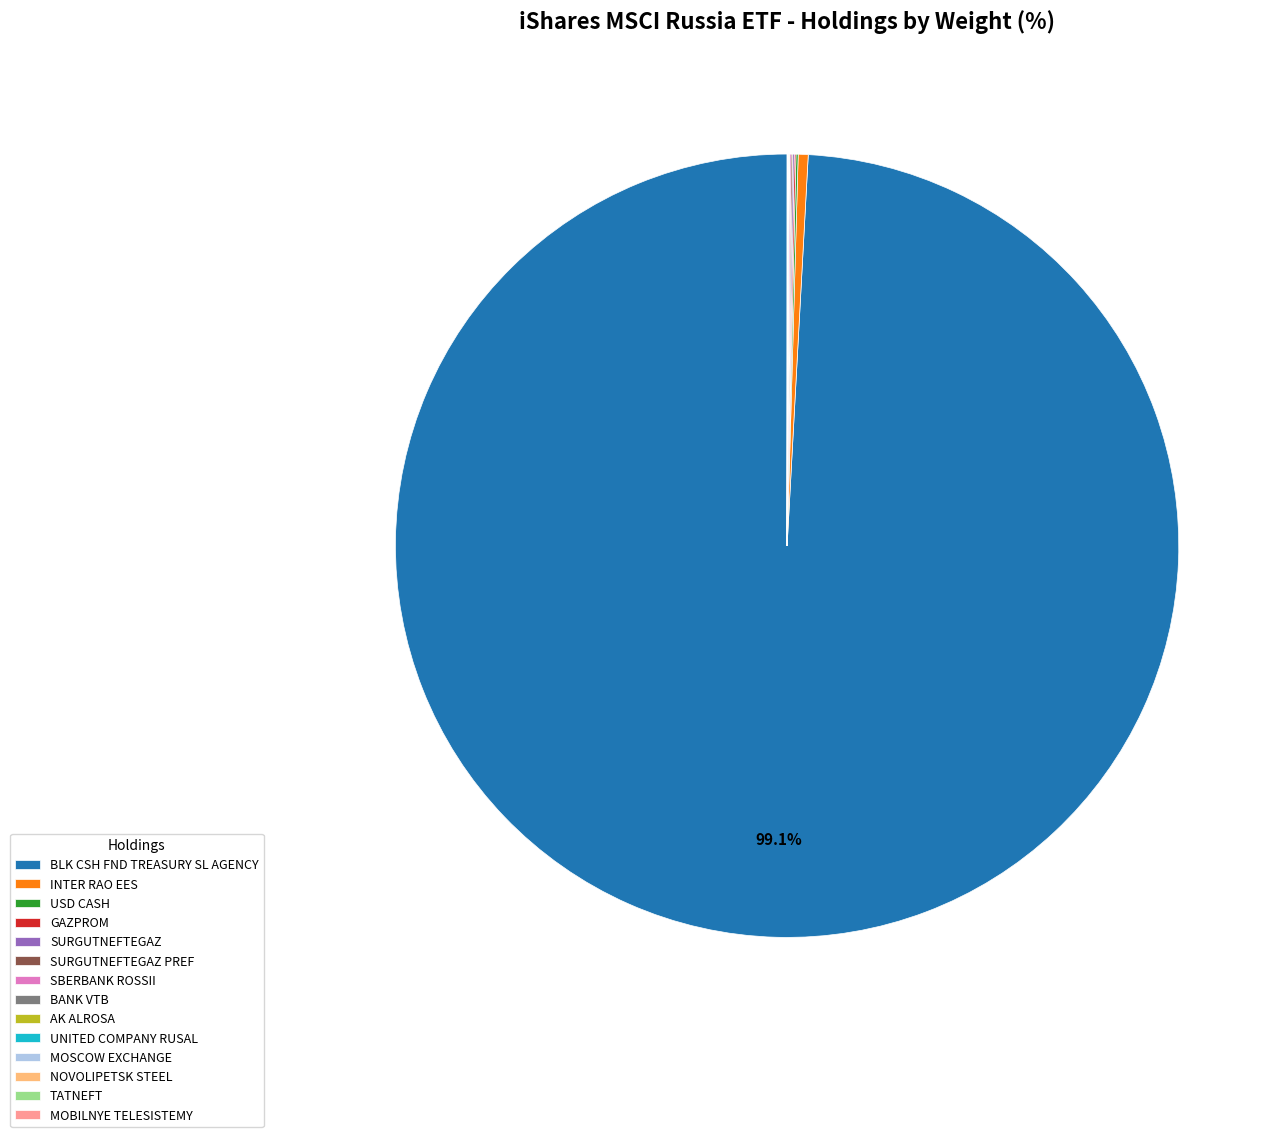

Is BLK CSH FND TREASURY SL AGENCY the majority of the pie?

Yes